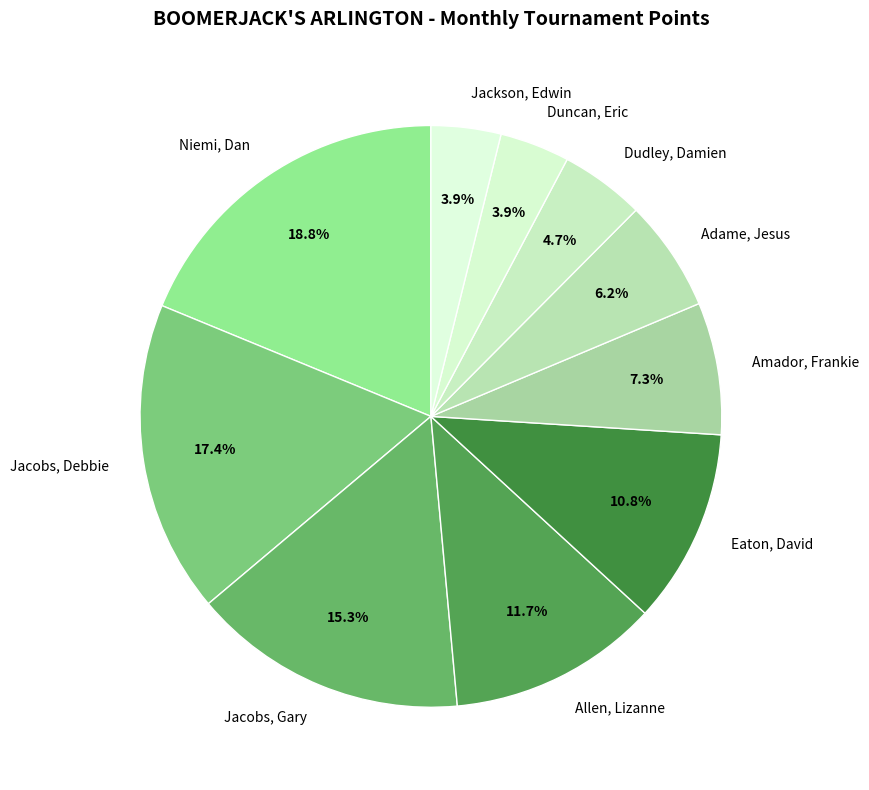

What is the largest slice in the pie chart?

Niemi, Dan